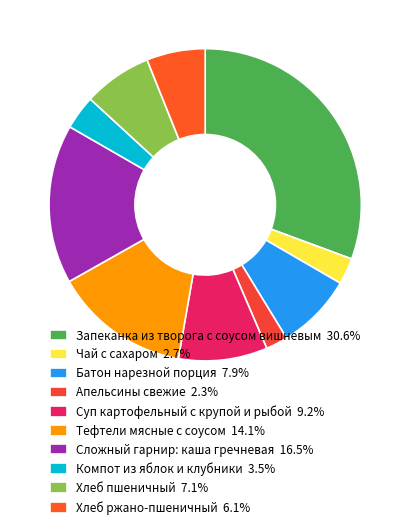

Count the number of slices in the pie.

10